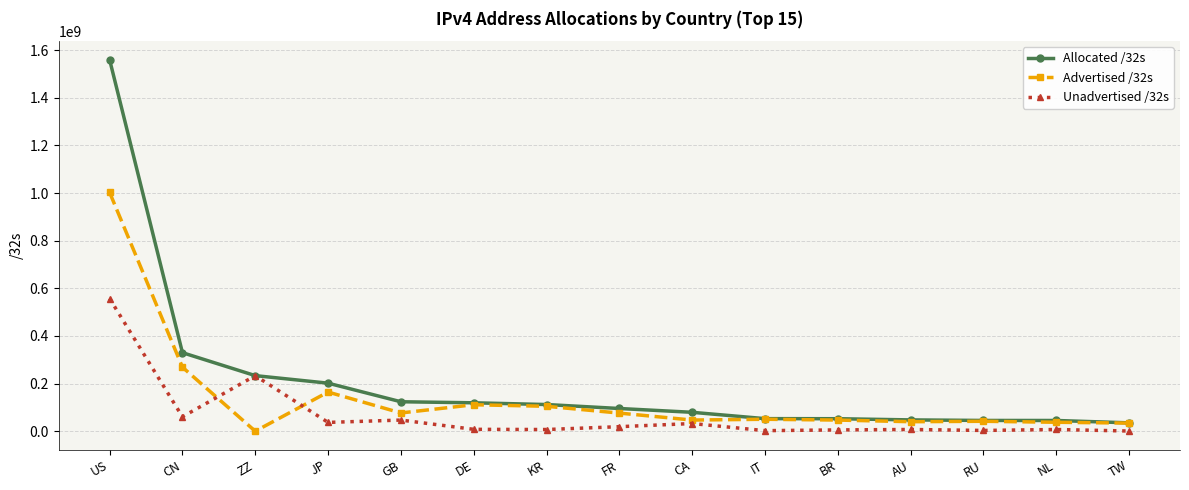

Where is Unadvertised /32s nearest to the value 279089916?

ZZ